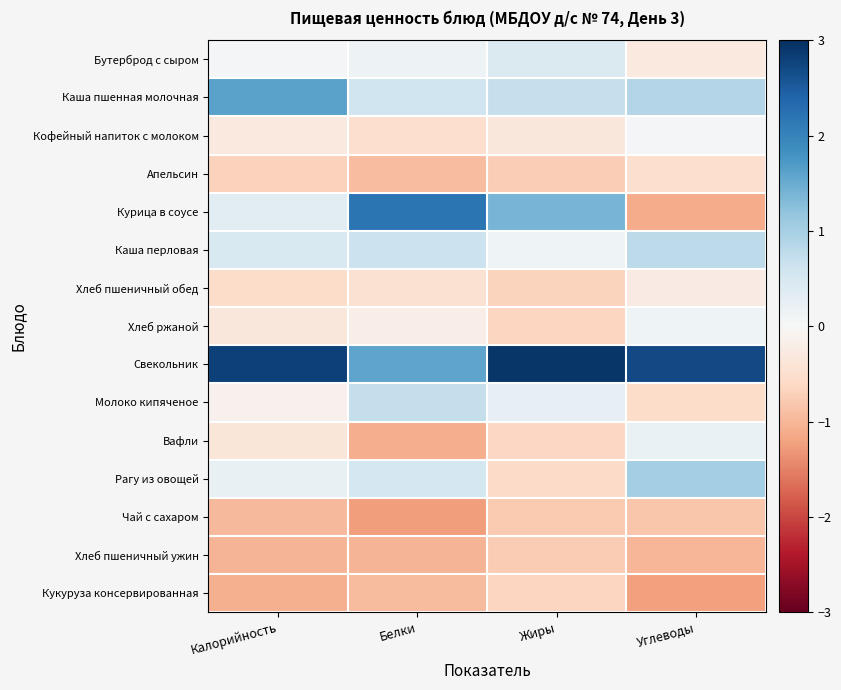

Reading left to right, list all the values displayed in this chart.

Бутерброд с сыром: Калорийность=0.0	Белки=0.2	Жиры=0.4	Углеводы=-0.3
Каша пшенная молочная: Калорийность=1.6	Белки=0.6	Жиры=0.7	Углеводы=0.9
Кофейный напиток с молоком: Калорийность=-0.3	Белки=-0.5	Жиры=-0.4	Углеводы=0.1
Апельсин: Калорийность=-0.7	Белки=-0.9	Жиры=-0.7	Углеводы=-0.5
Курица в соусе: Калорийность=0.3	Белки=2.2	Жиры=1.4	Углеводы=-1.1
Каша перловая: Калорийность=0.5	Белки=0.6	Жиры=0.1	Углеводы=0.8
Хлеб пшеничный обед: Калорийность=-0.6	Белки=-0.5	Жиры=-0.7	Углеводы=-0.2
Хлеб ржаной: Калорийность=-0.3	Белки=-0.2	Жиры=-0.7	Углеводы=0.1
Свекольник: Калорийность=2.8	Белки=1.6	Жиры=2.9	Углеводы=2.7
Молоко кипяченое: Калорийность=-0.1	Белки=0.7	Жиры=0.2	Углеводы=-0.6
Вафли: Калорийность=-0.4	Белки=-1.1	Жиры=-0.6	Углеводы=0.2
Рагу из овощей: Калорийность=0.2	Белки=0.5	Жиры=-0.6	Углеводы=1.0
Чай с сахаром: Калорийность=-1.0	Белки=-1.3	Жиры=-0.8	Углеводы=-0.8
Хлеб пшеничный ужин: Калорийность=-1.0	Белки=-1.0	Жиры=-0.8	Углеводы=-1.0
Кукуруза консервированная: Калорийность=-1.1	Белки=-1.0	Жиры=-0.6	Углеводы=-1.2